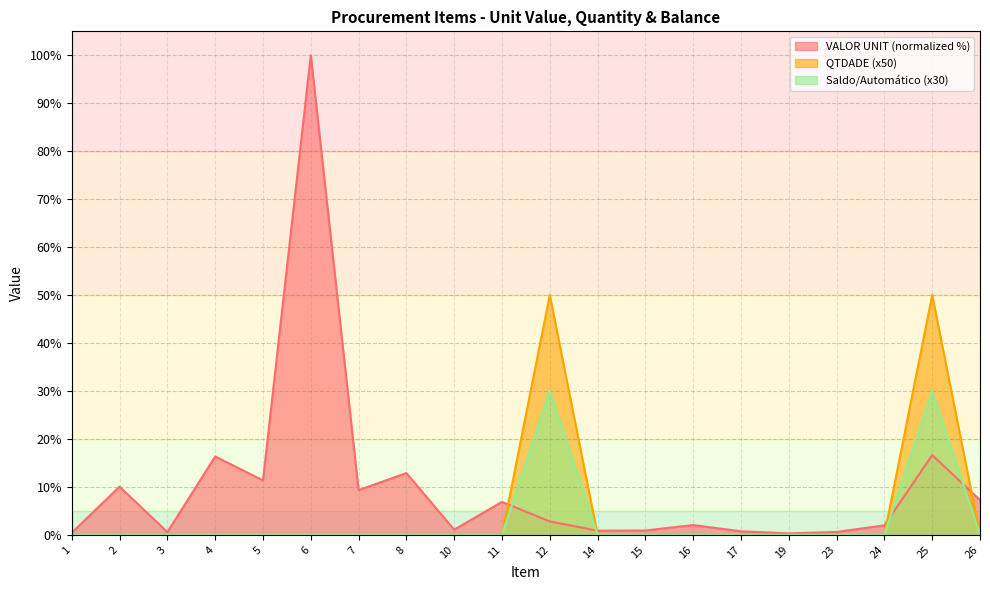

Is the value of VALOR UNIT at 16 greater than the value of QTDADE at 15?

Yes